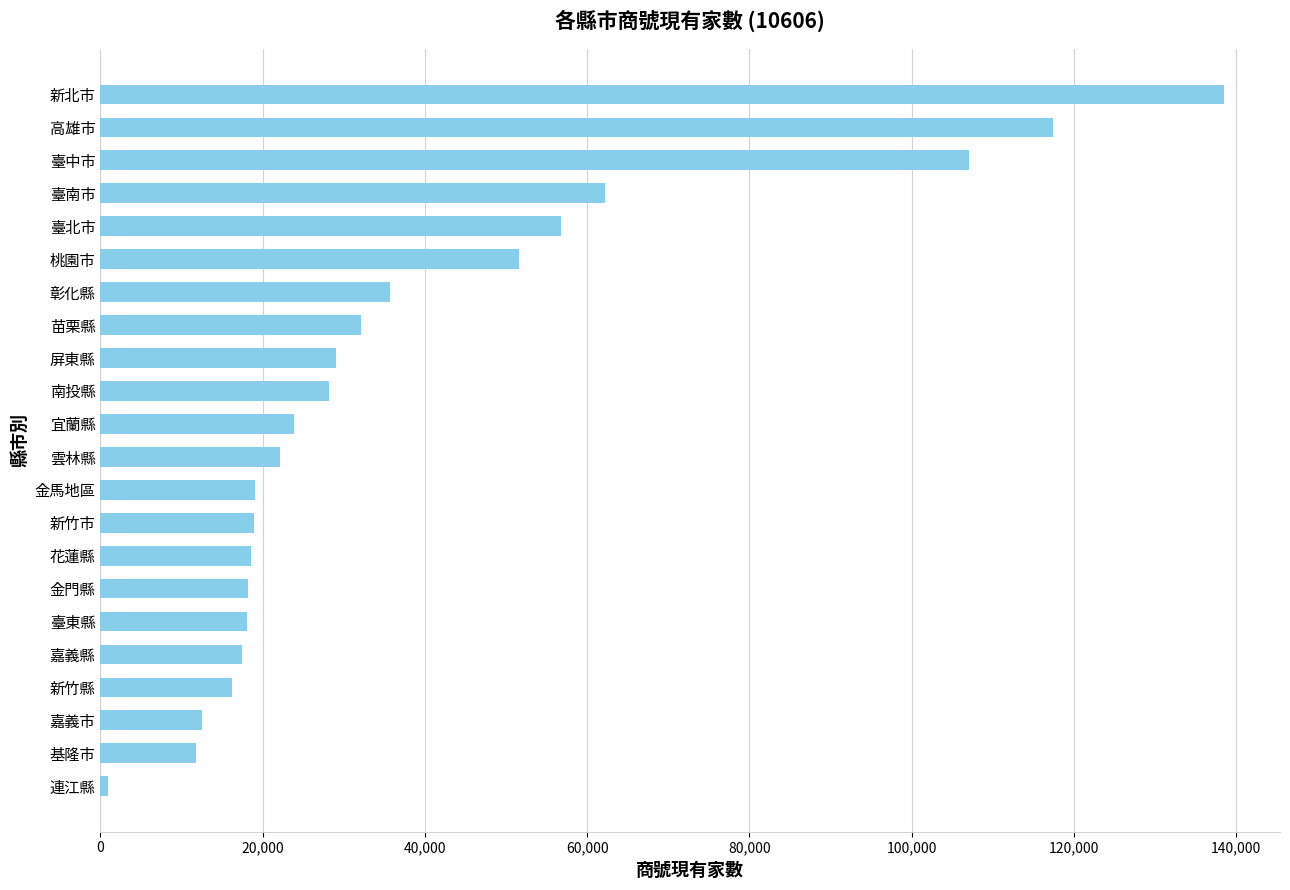

What is the difference between the second highest and second lowest values?

105676